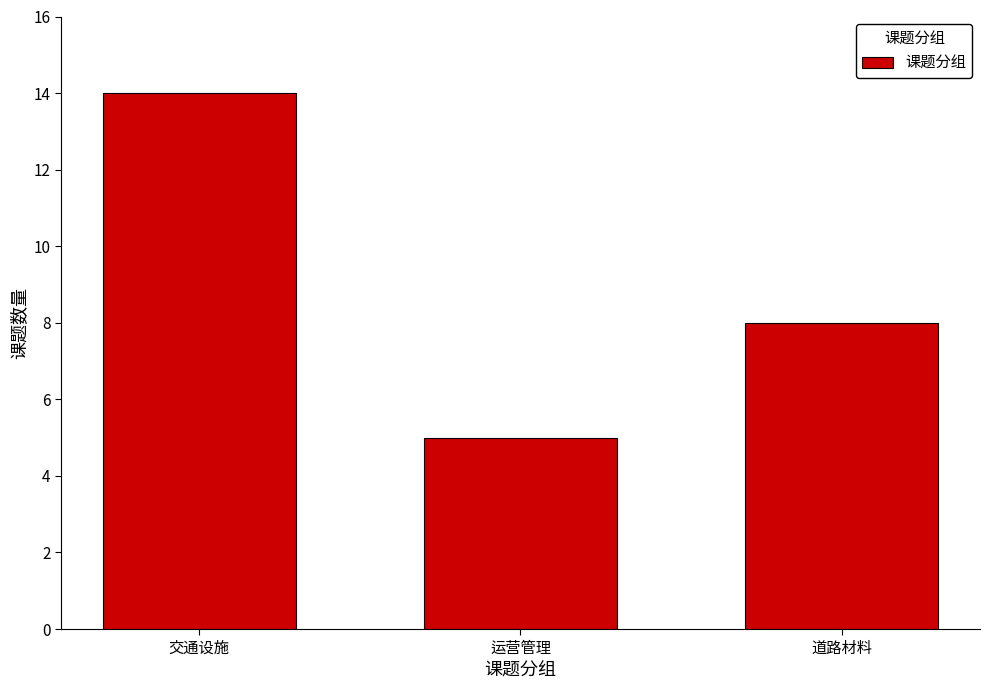

Reading right to left, transcribe all the data shown in this chart.

8	5	14